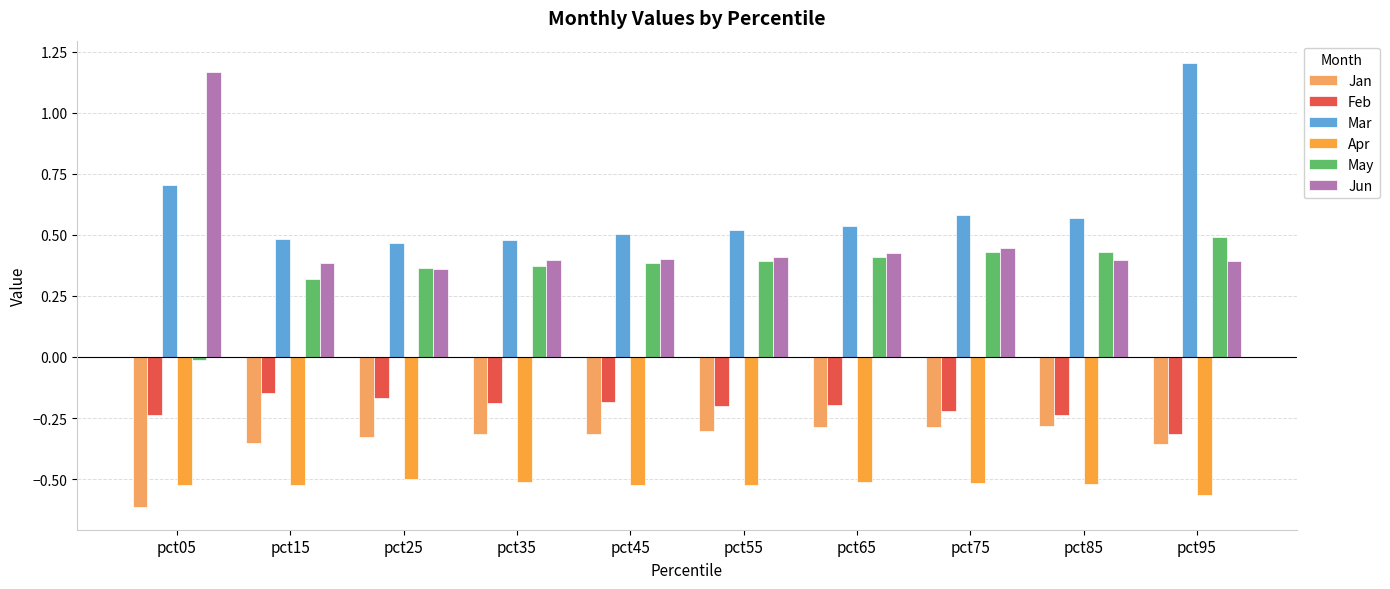

What is the lowest value of the Apr series?

-0.6